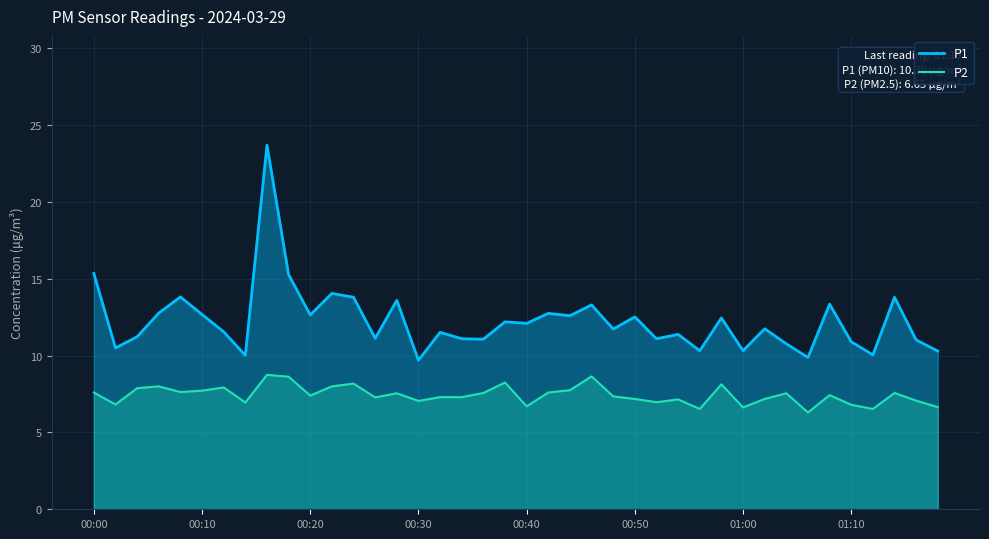

At how many categories does at least one series exceed 21?

1